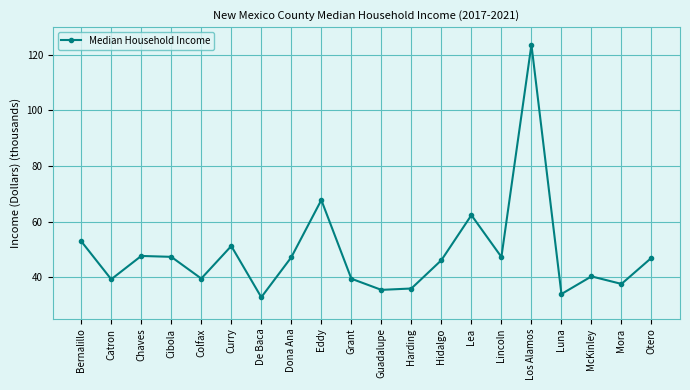

What is the sum of the values at Otero and Hidalgo?

93.0